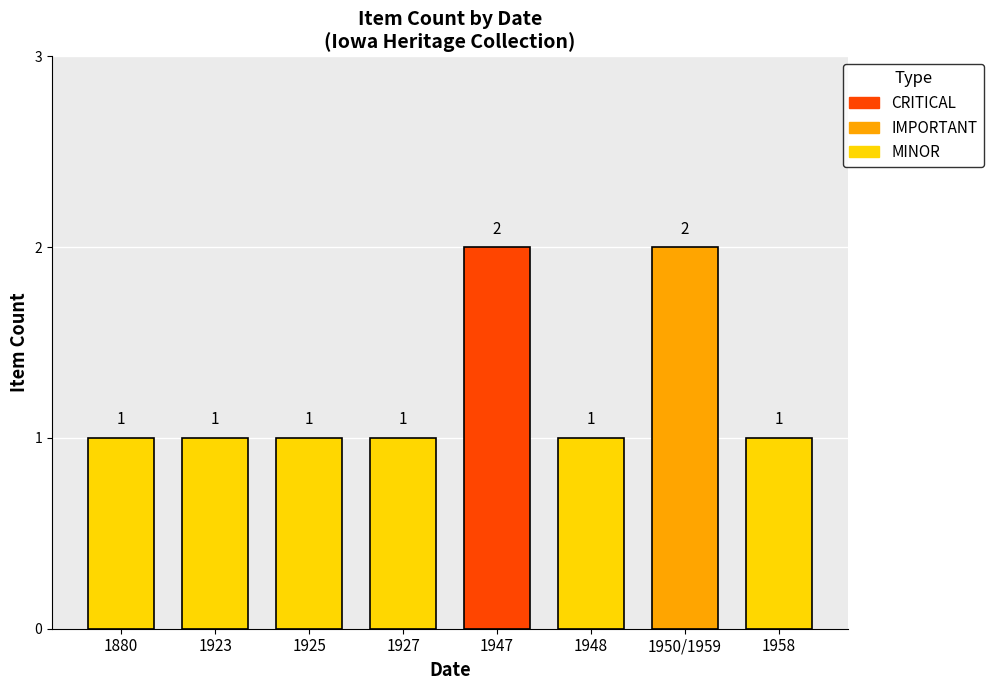

Reading left to right, what are all the values shown in this chart?

1	1	1	1	2	1	2	1